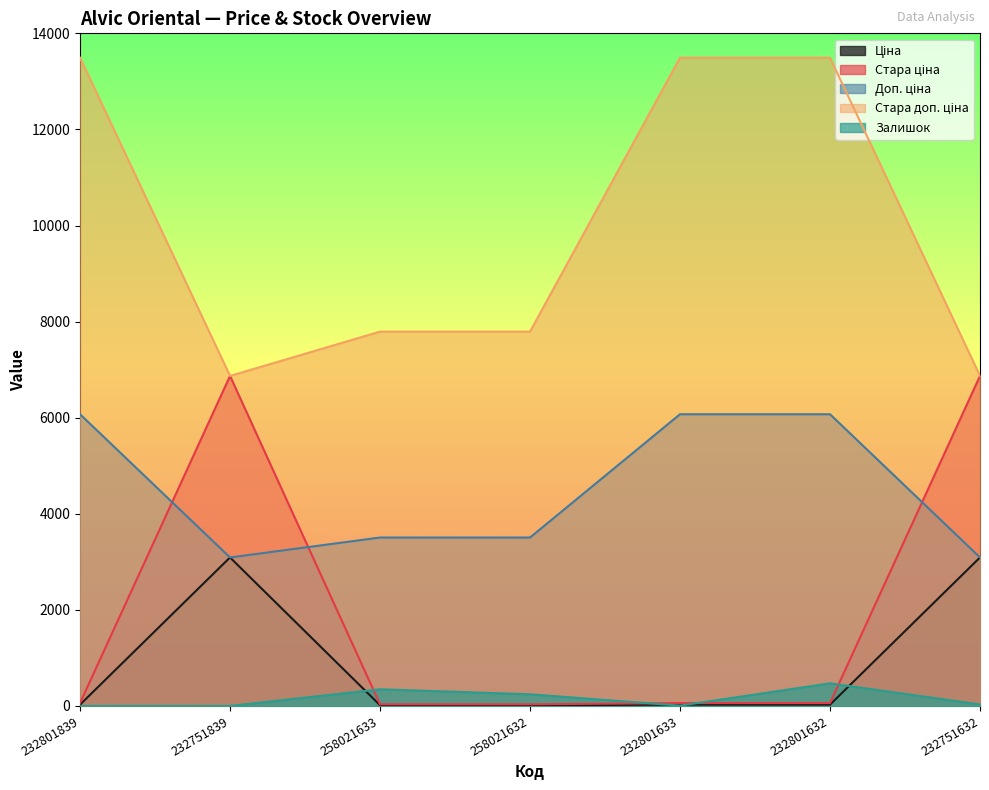

List the labels in order of Ціна value, largest first.

232751839, 232751632, 232801839, 232801633, 232801632, 258021633, 258021632